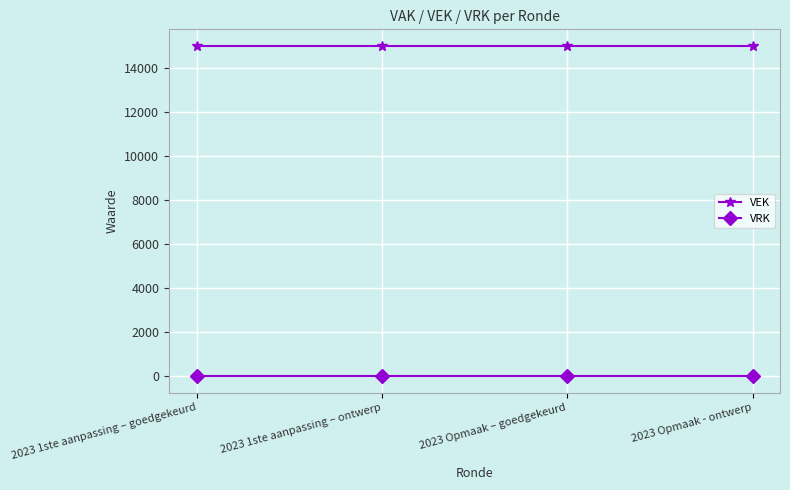

True or false: VRK has more than 2 points higher than both neighbors.

False